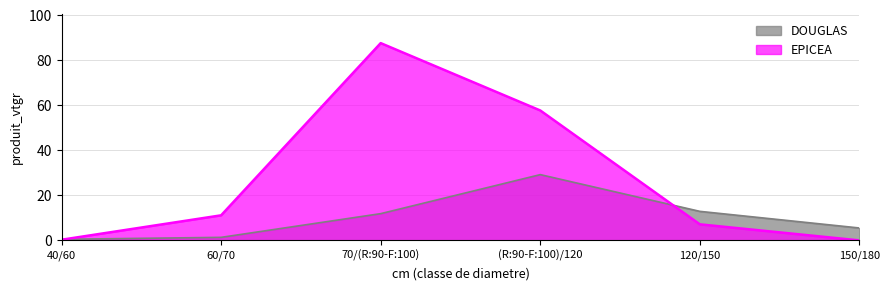

True or false: DOUGLAS has more than 1 points higher than both neighbors.

False